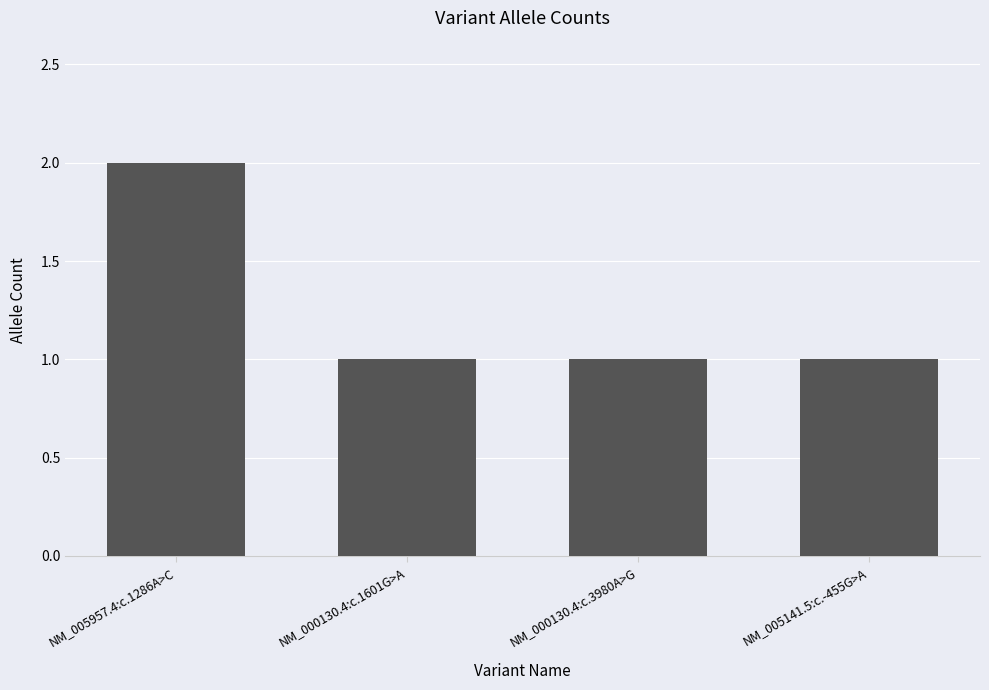

How many bars are there in total?

4